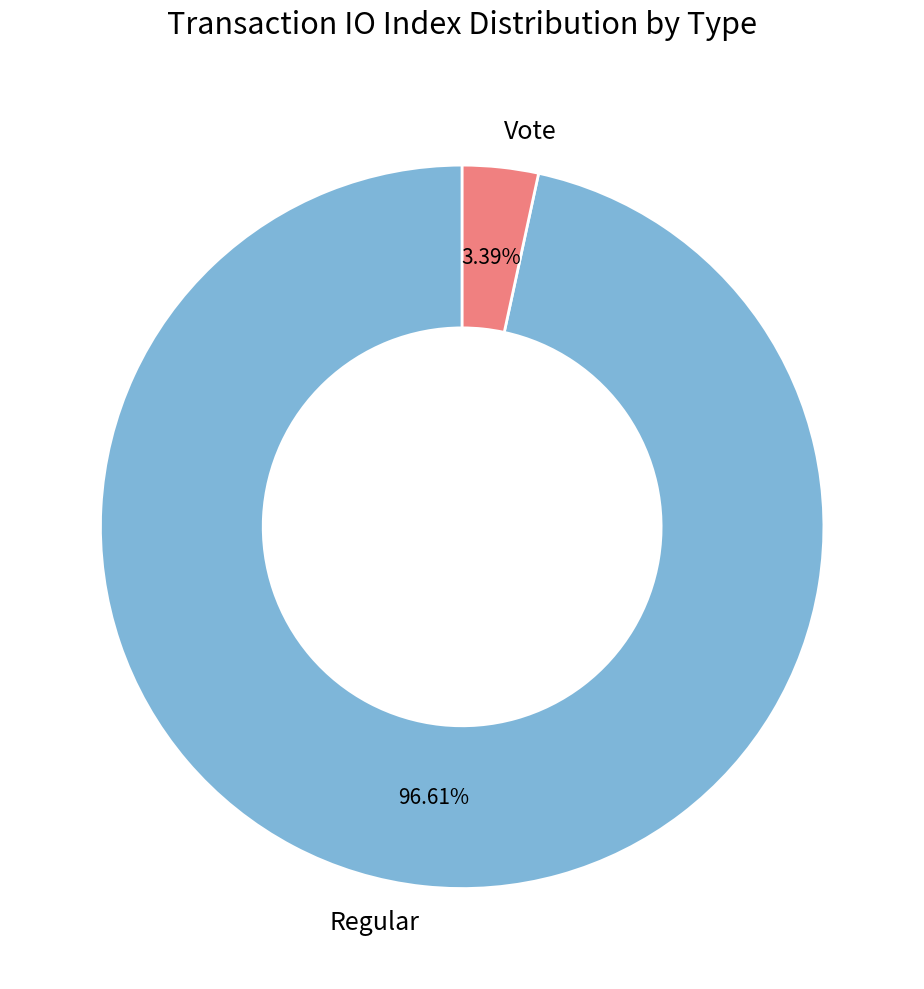

Rank the categories by value from lowest to highest.

Vote, Regular